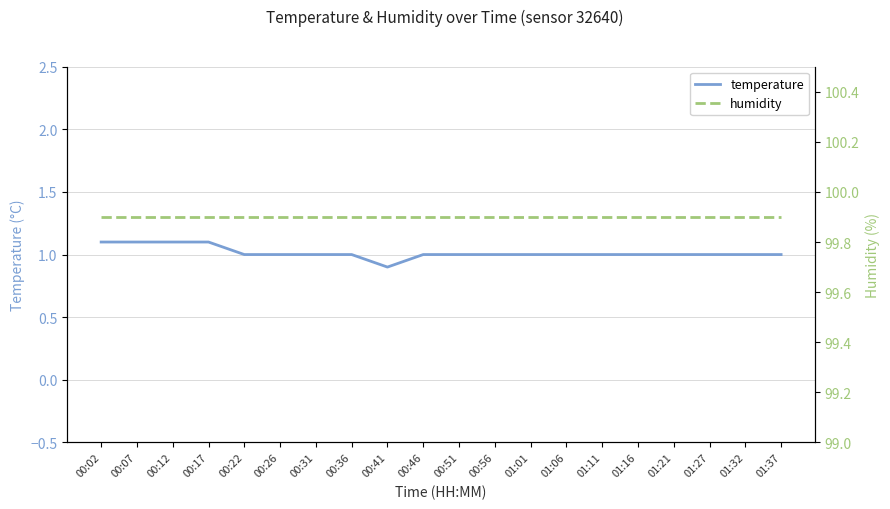

What is the value of the humidity point at the 11th from the left?

99.9